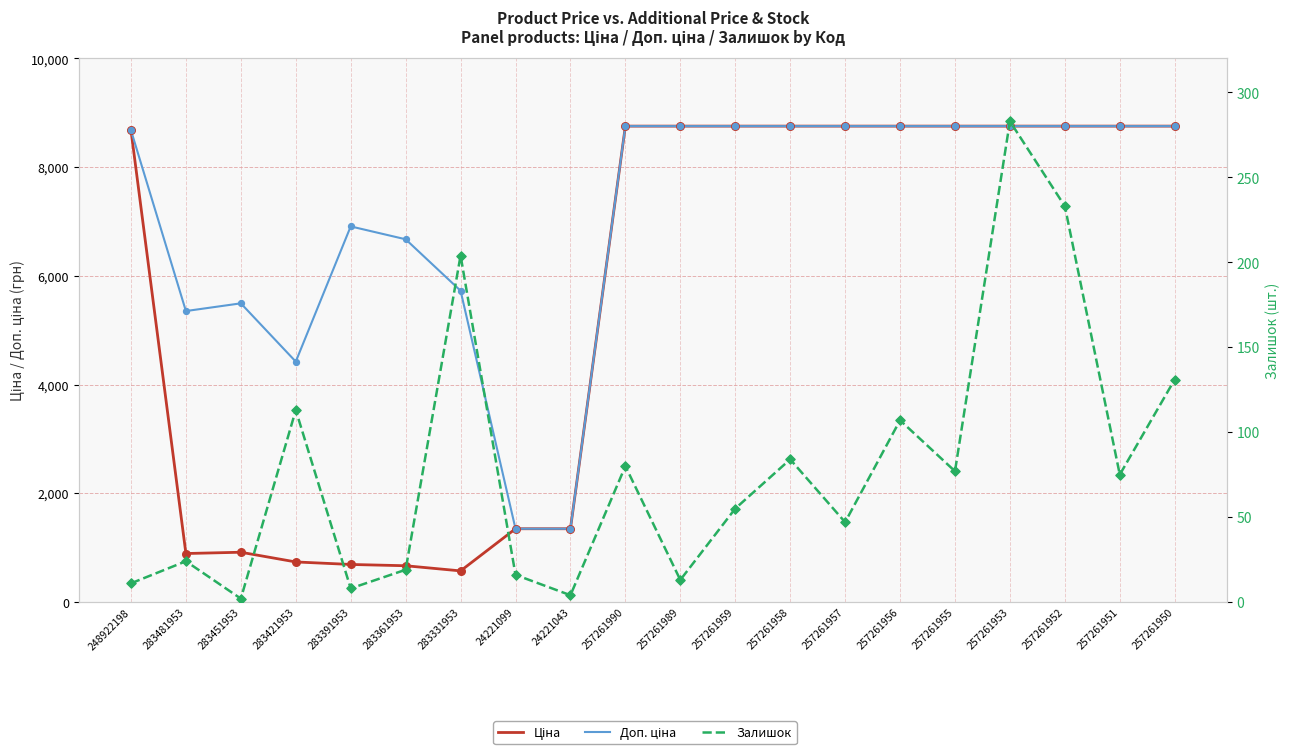

Which series has the largest total across all categories?

Доп. ціна